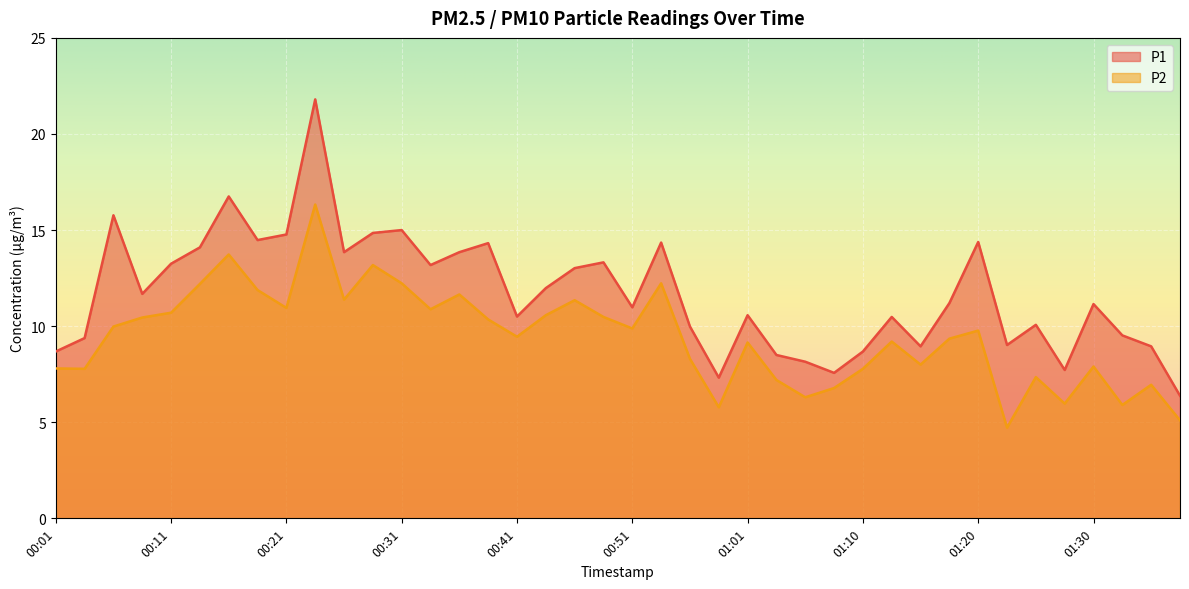

What position from the left is 01:32?

38